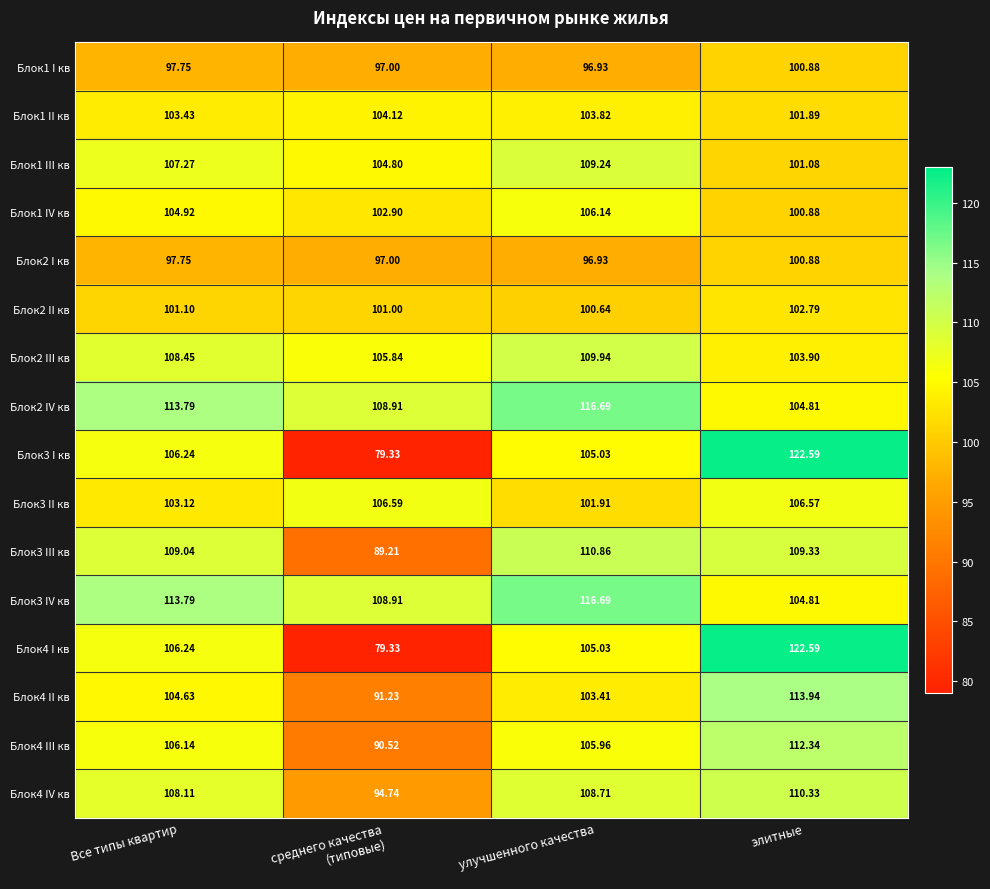

At which label does Блок2 IV кв reach its minimum?

элитные